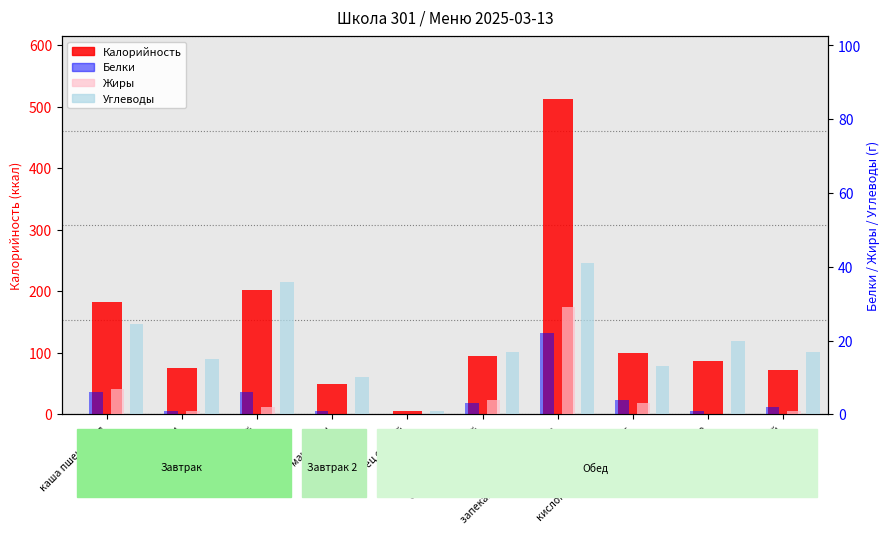

What is the label of the 10th bar from the right?

каша пшеничная